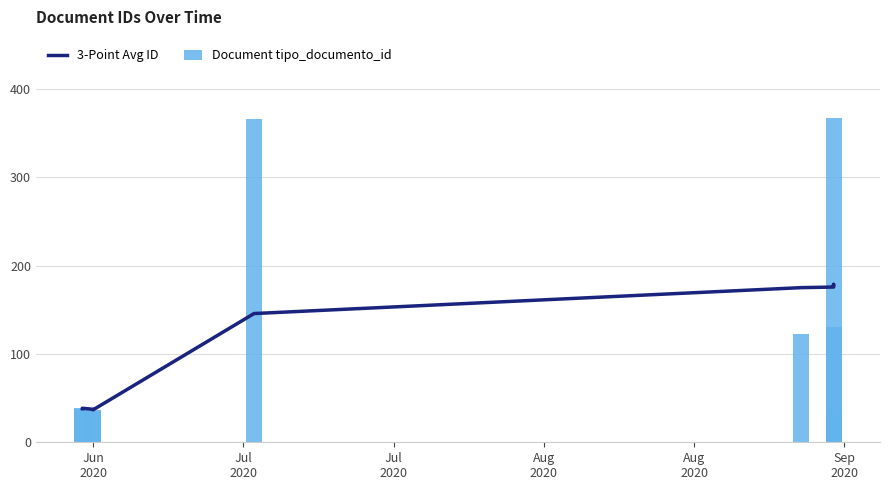

What is the value of the 3-Point Avg ID bar at the 7th from the left?

175.7